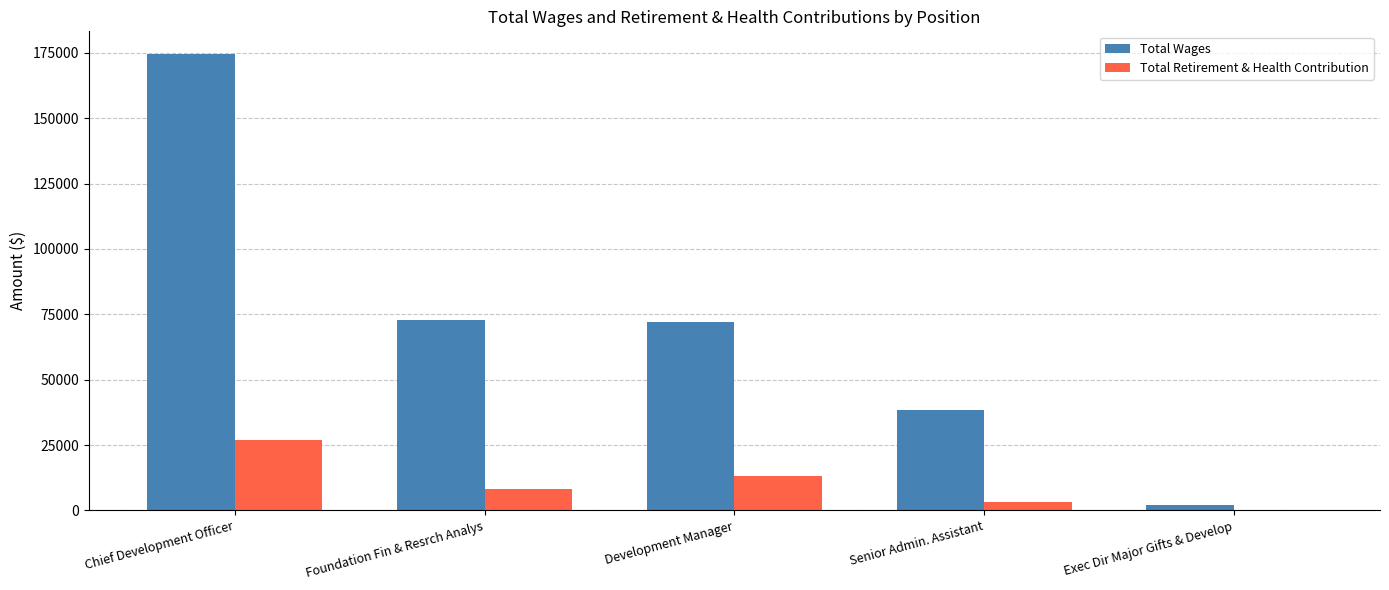

What is the sum of all Total Wages values?

359982